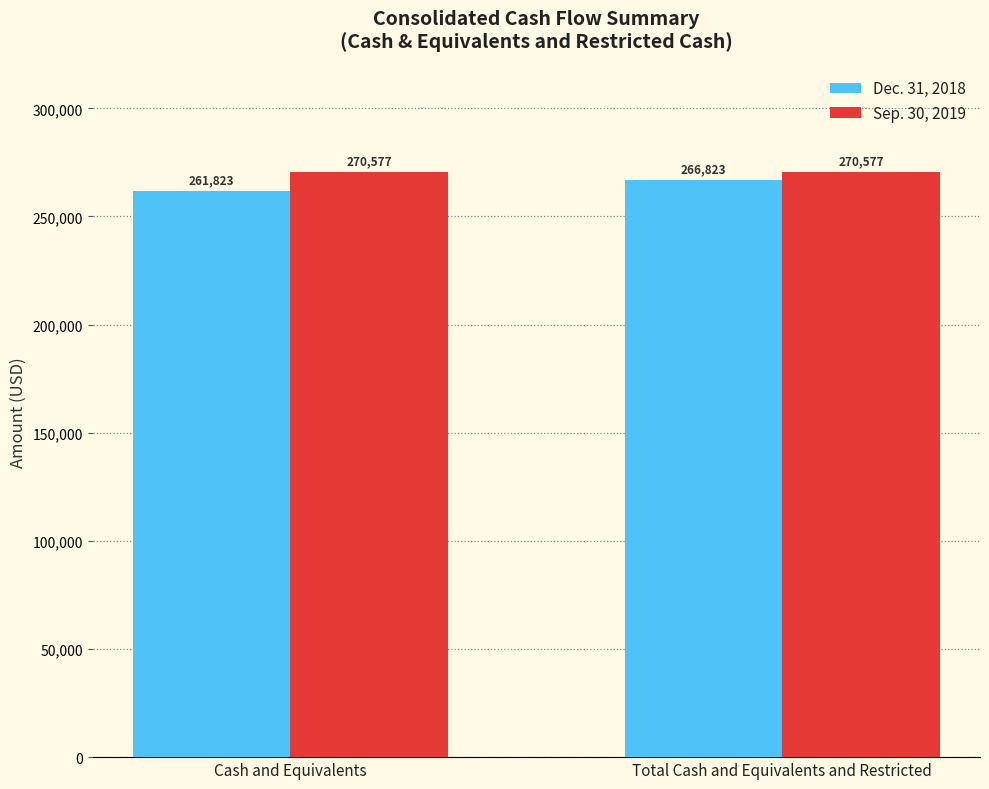

True or false: Dec. 31, 2018 has a value of 261823 at Cash and Equivalents.

True